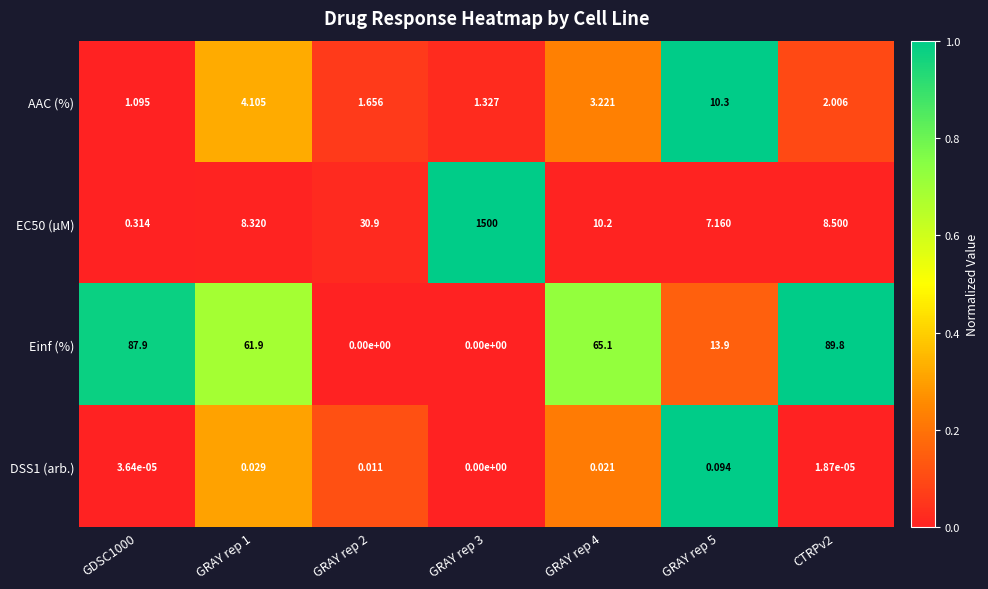

Which series has the largest range (max minus min)?

EC50 (µM)